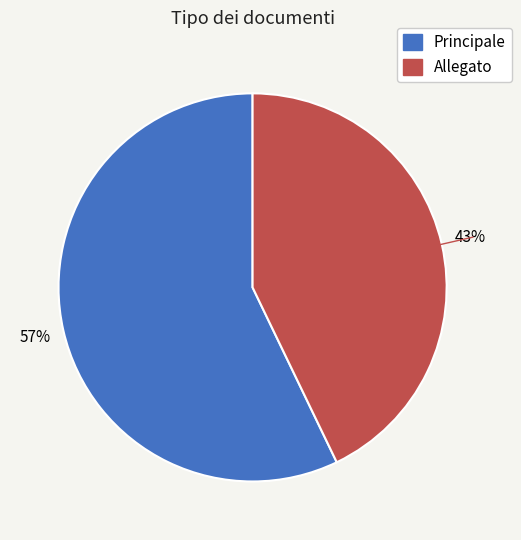

Is it true that Principale is 45% of the pie?

False